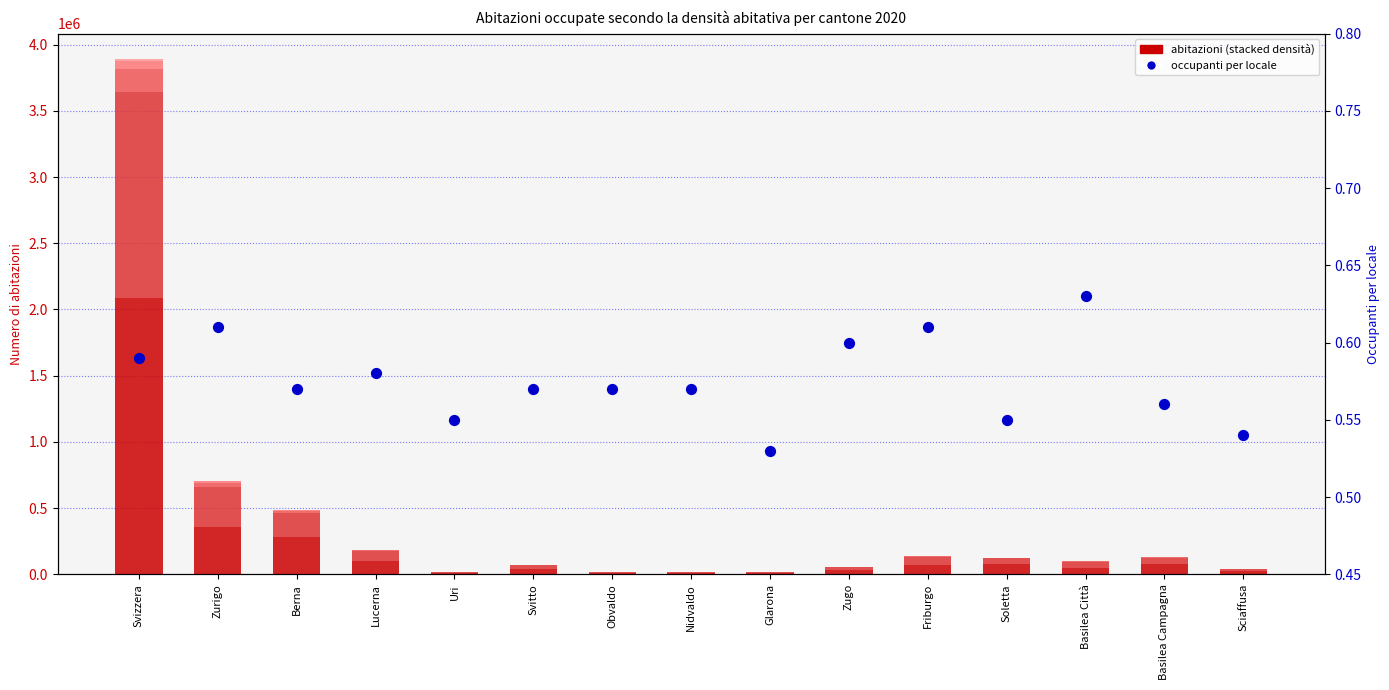

Which series has the largest Y range (max minus min)?

fino a 0,5